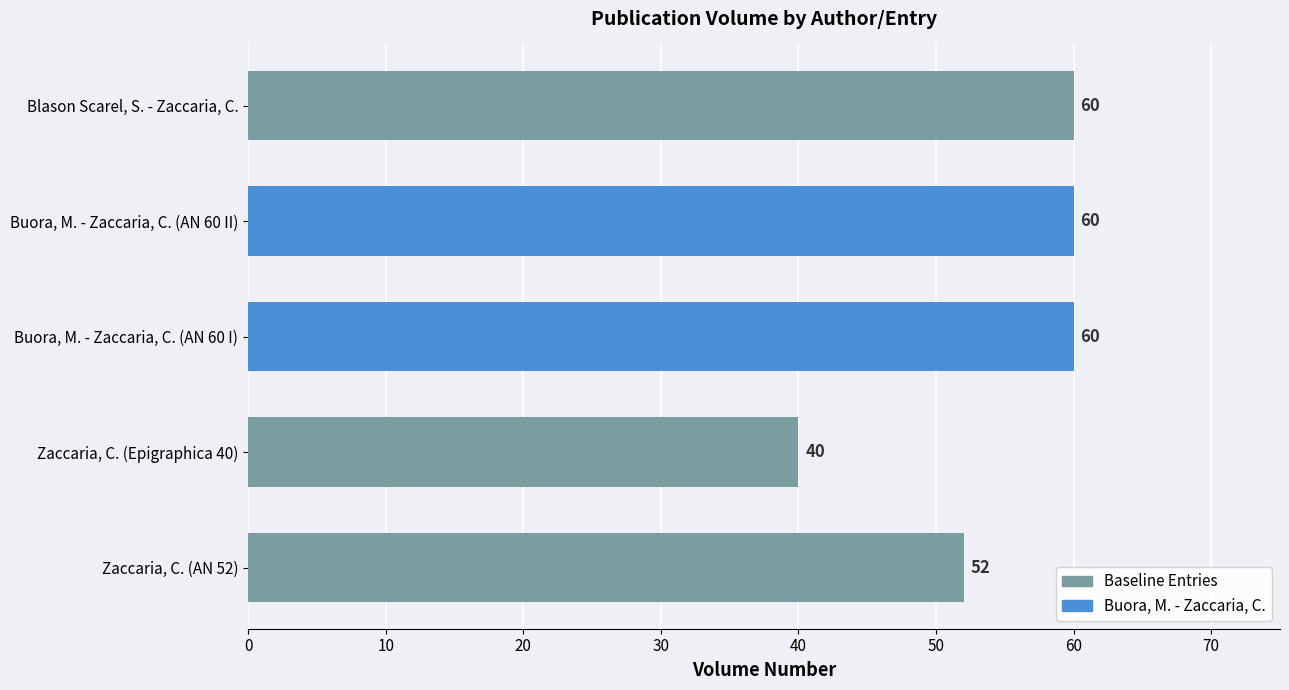

Count the values in the range 52 to 60.

4